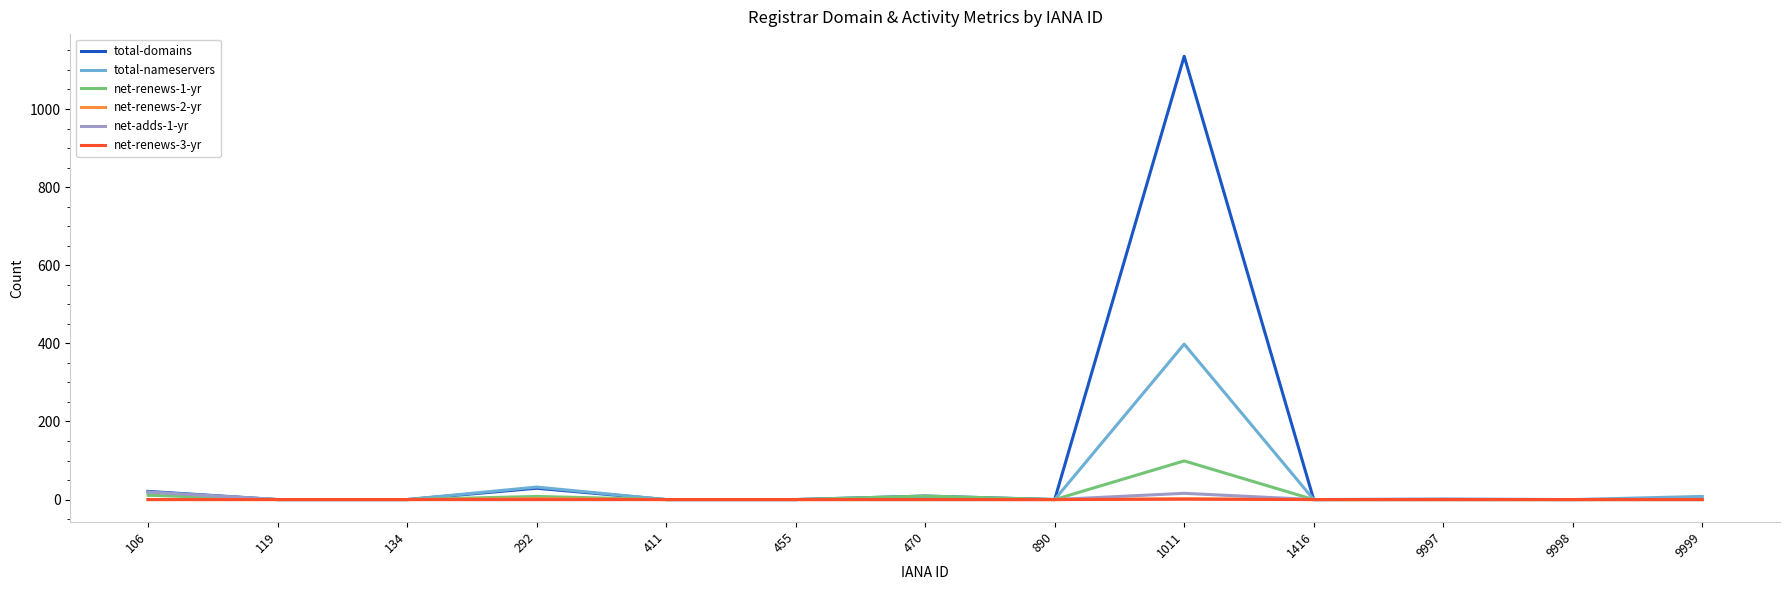

What is the highest value of the total-nameservers series?

398